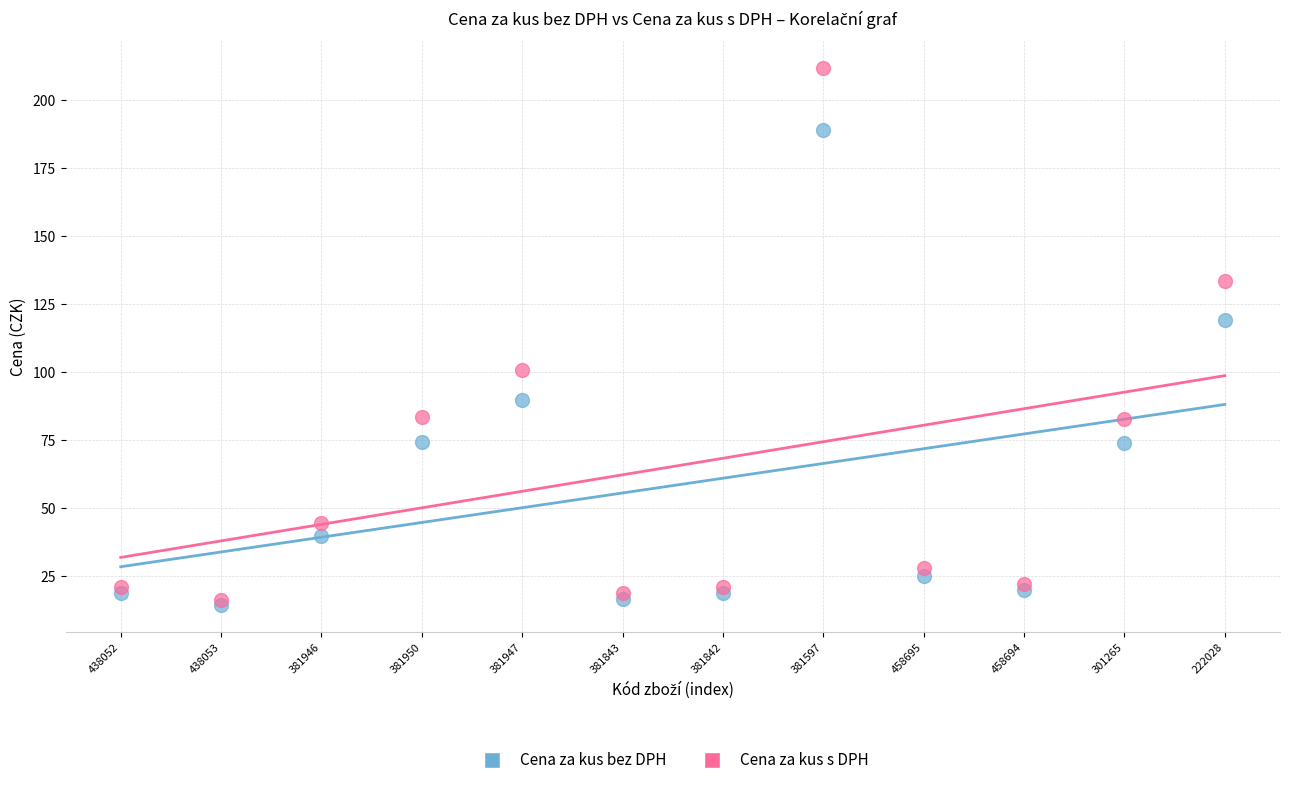

Which series has the largest Y range (max minus min)?

Cena za kus s DPH